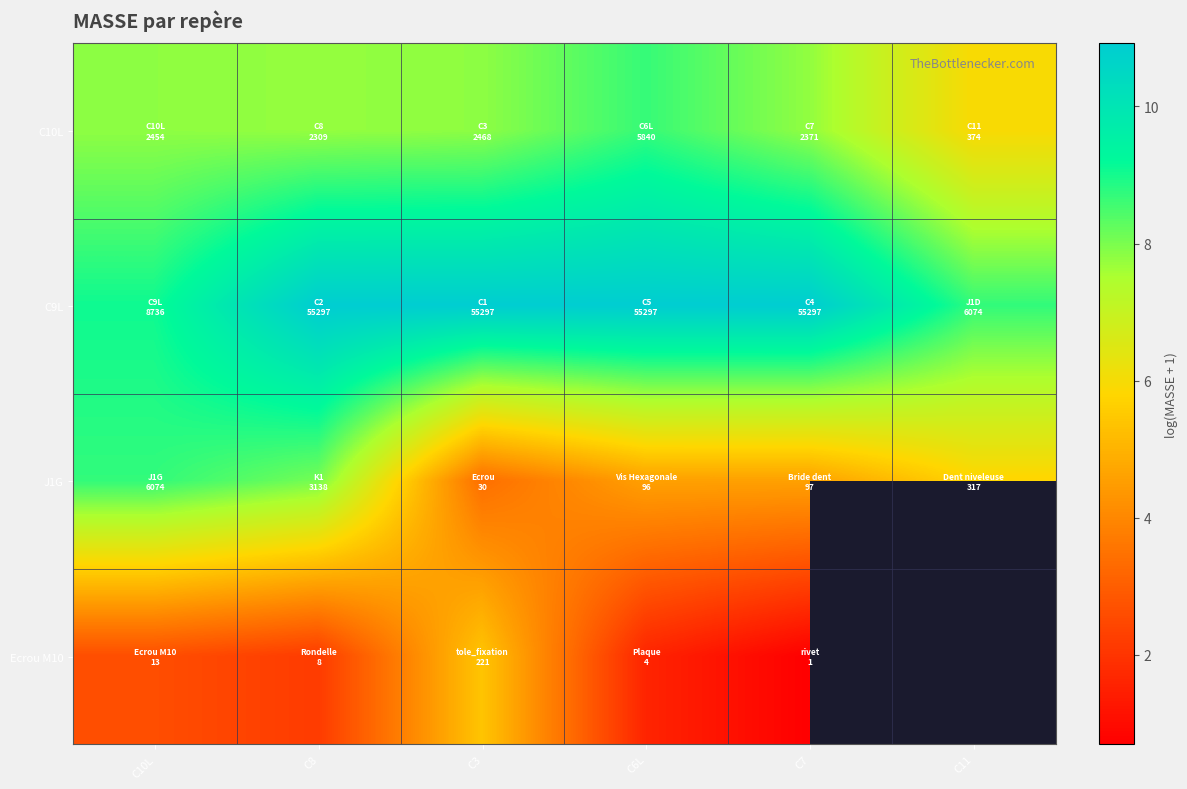

List the series in order of their peak value, lowest first.

Ecrou M10, C10L, J1G, C9L